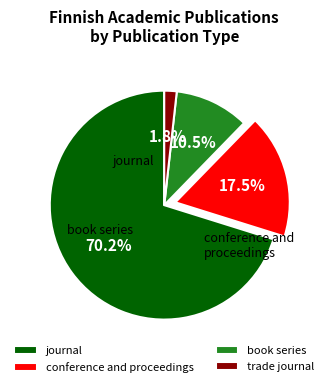

How many slices are in this pie chart?

4